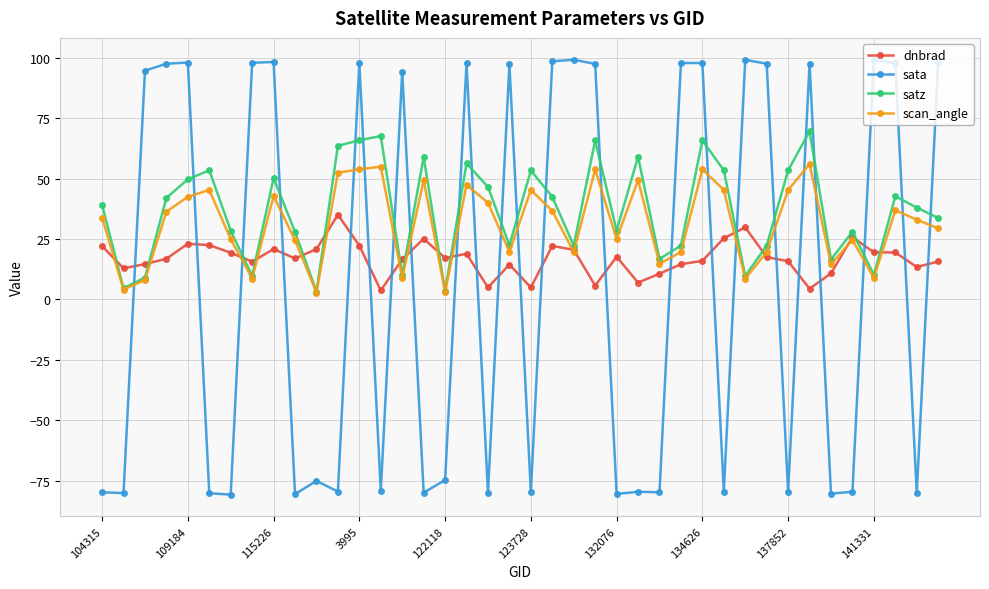

True or false: scan_angle and dnbrad cross at least once.

True